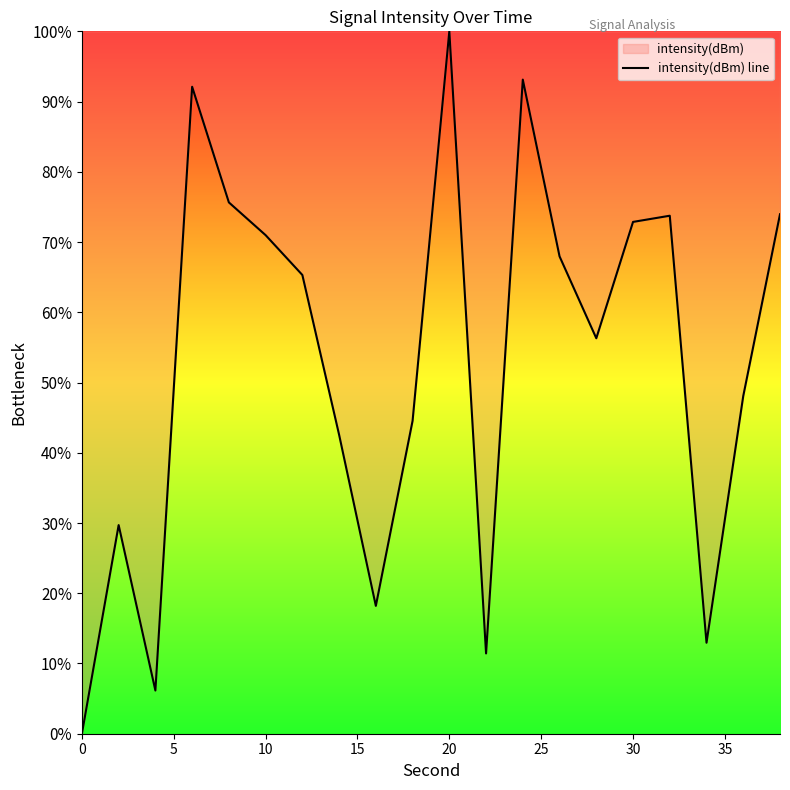

Which label corresponds to the largest value in the chart?

20